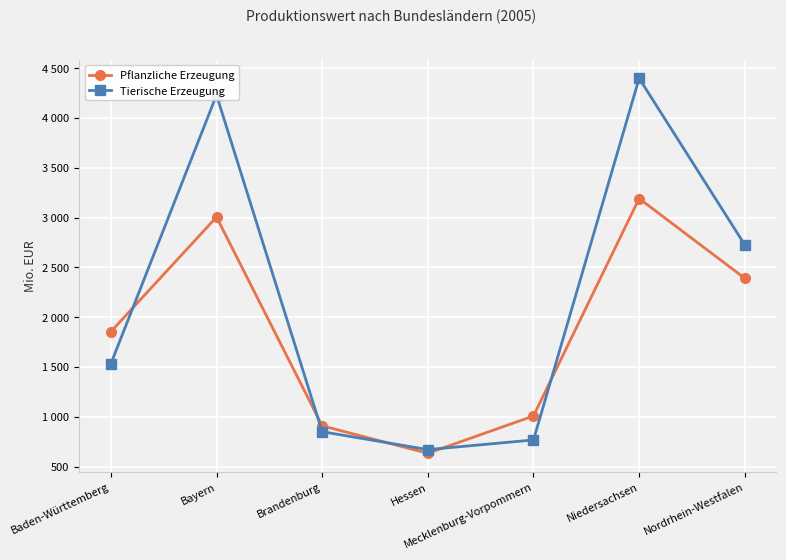

Does the chart have visible grid lines?

Yes